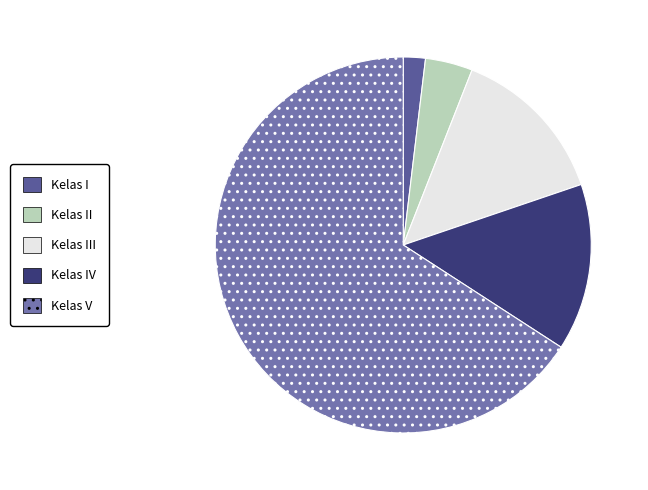

Do Kelas V and Kelas I together represent more than half of the pie?

Yes